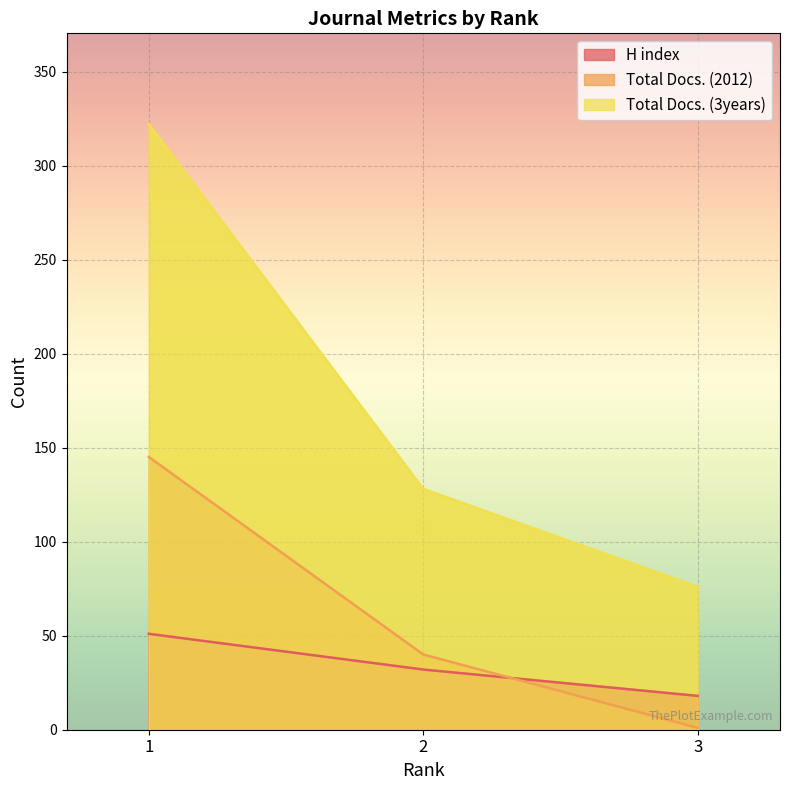

Is it true that H index equals 51 at 1?

True